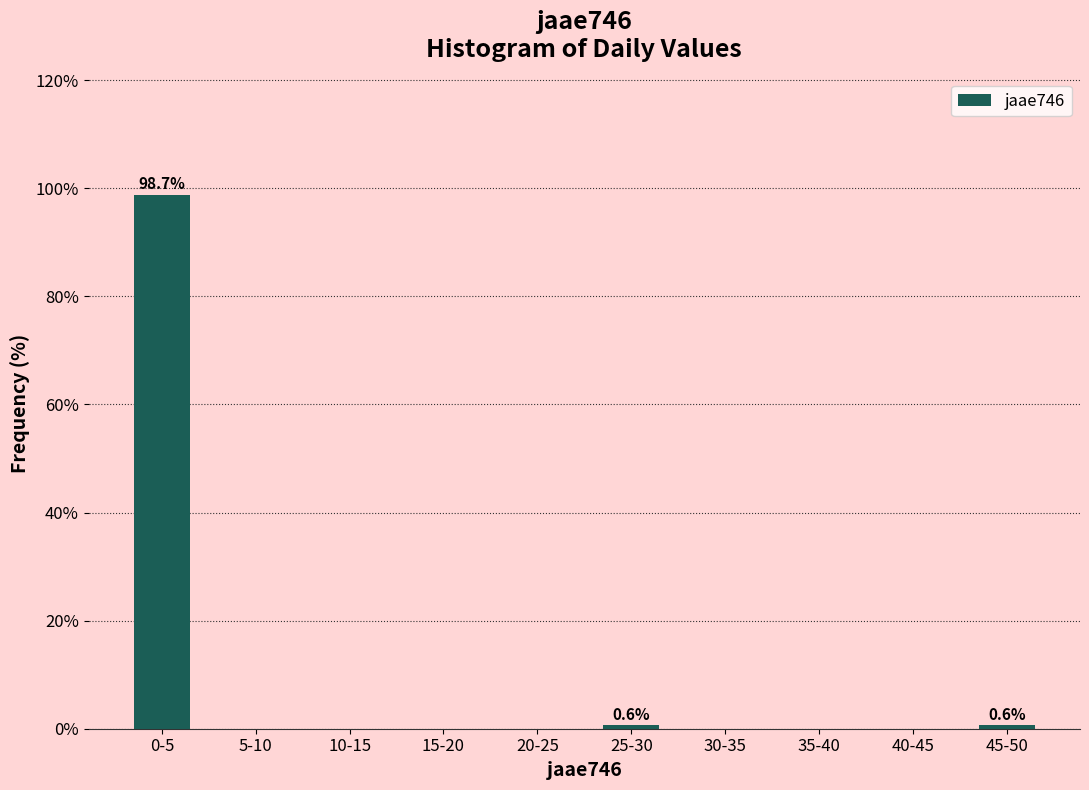

Reading left to right, list all the values displayed in this chart.

0-5=98.7	5-10=0.0	10-15=0.0	15-20=0.0	20-25=0.0	25-30=0.6	30-35=0.0	35-40=0.0	40-45=0.0	45-50=0.6